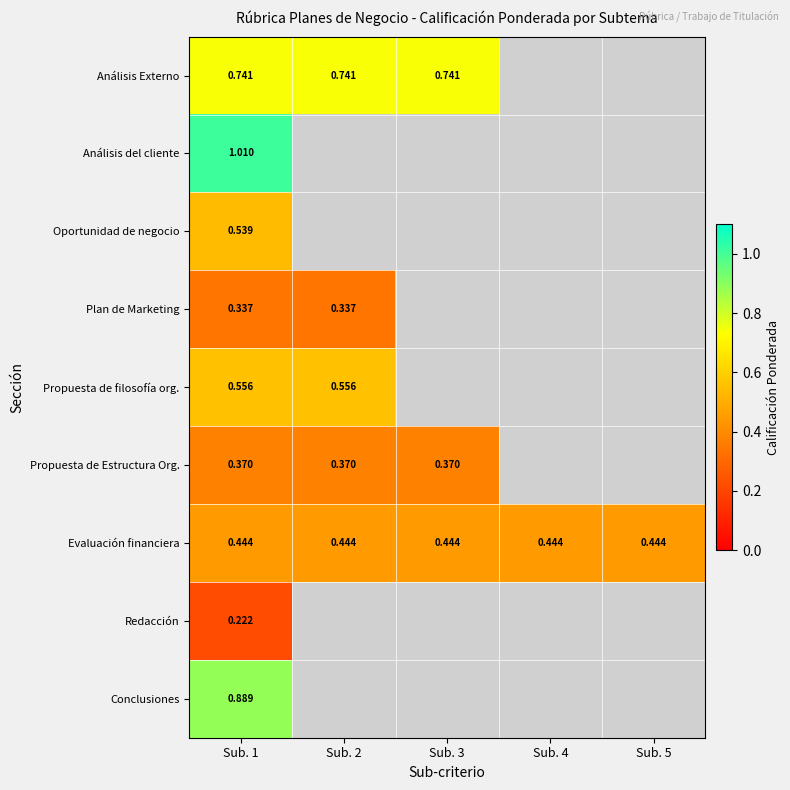

Is the value of Plan de Marketing at Sub. 1 greater than the value of Análisis del cliente at Sub. 2?

No